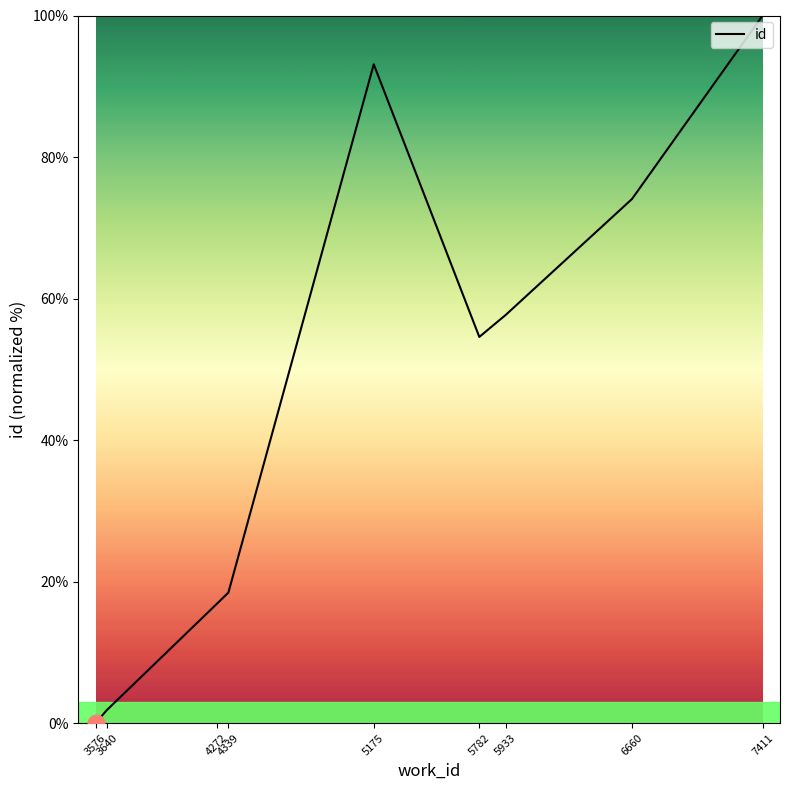

True or false: the data shows 0.0 at 3576.

True